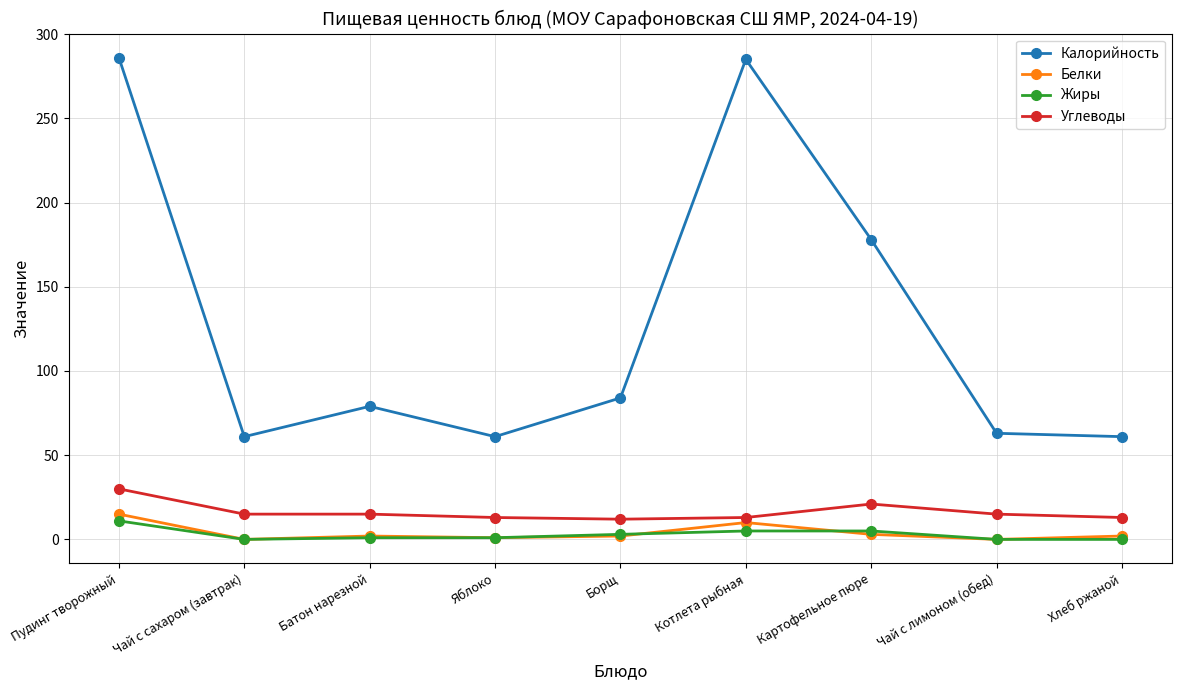

True or false: Калорийность has more than 1 interior local peaks.

True